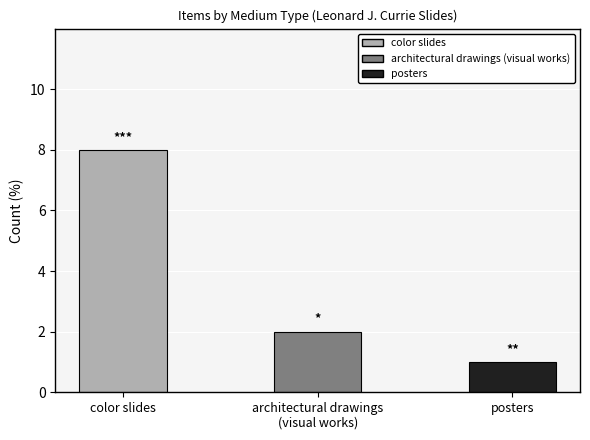

Reading left to right, what are all the values shown in this chart?

8	2	1